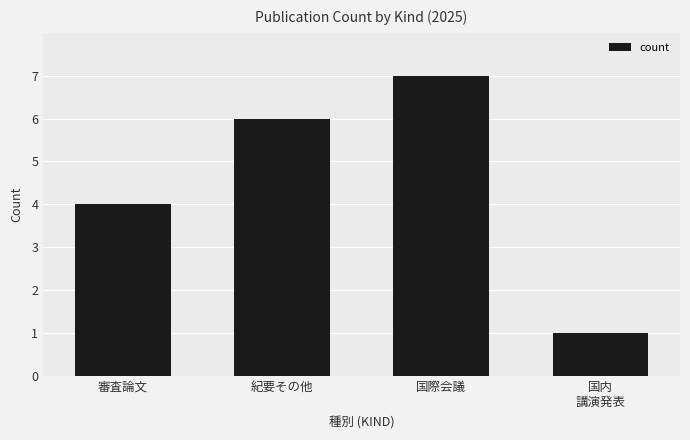

Where is the data nearest to the value 4?

審査論文